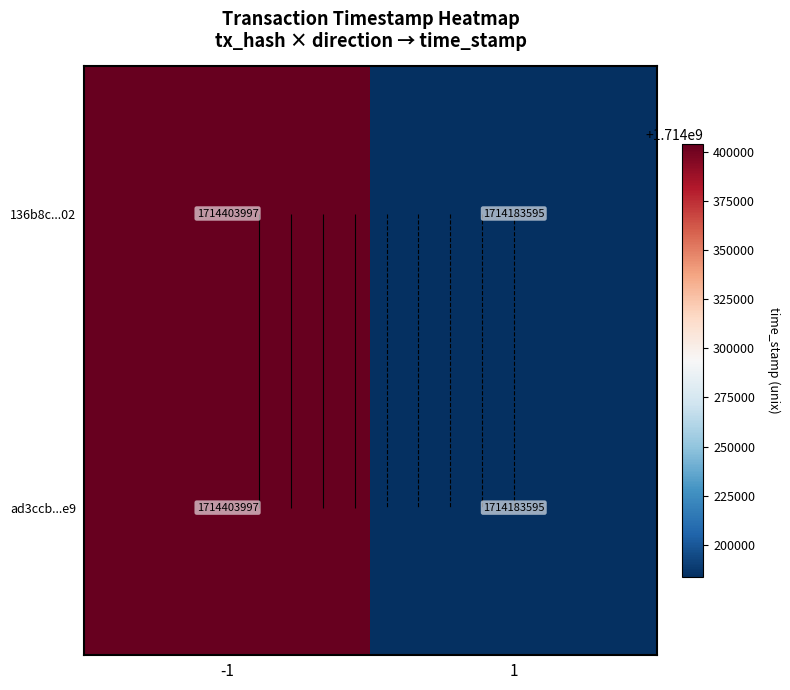

What is the total value across all series at 1?

3428367190